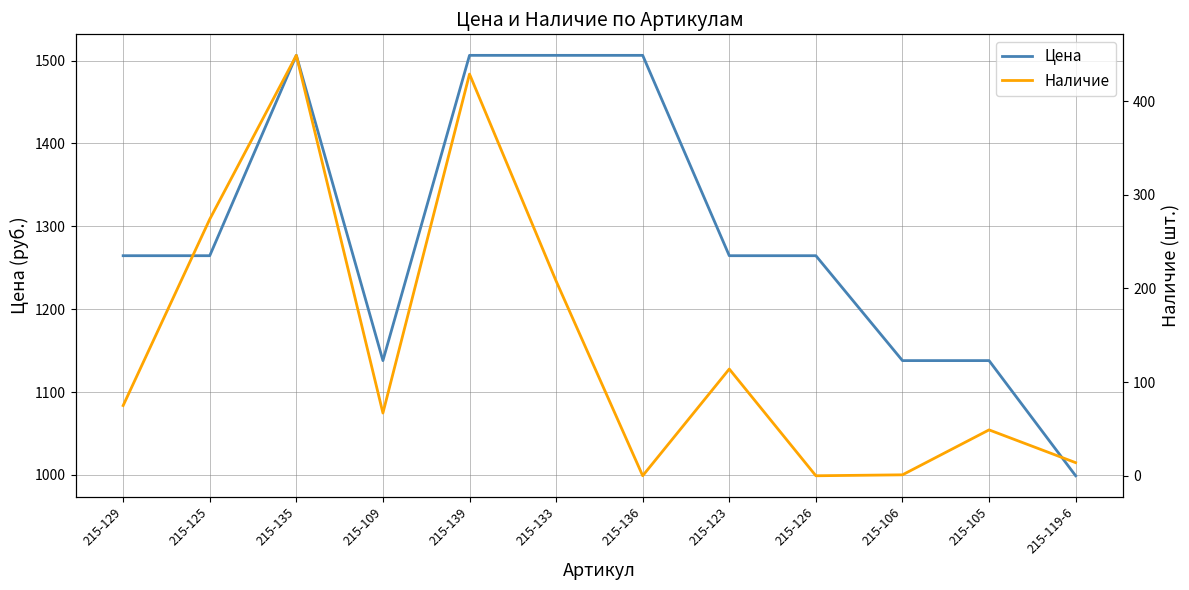

True or false: Цена and Наличие cross at least once.

False